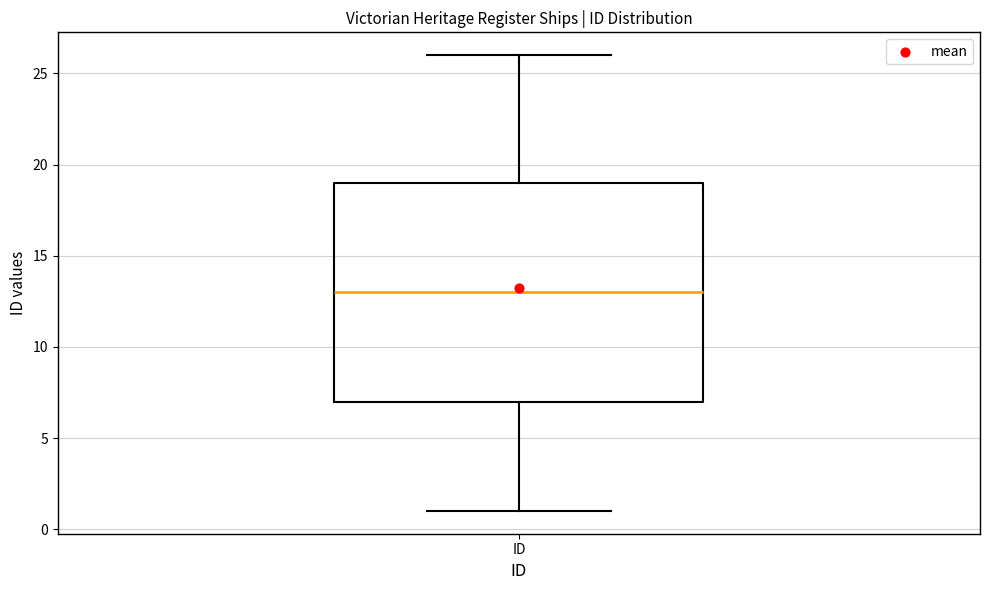

Read this box plot against the y-axis: the position of the median line, the range covered by the box, and the ends of both whiskers. The values are not printed on the chart, so give them approximately, as read against the axis.

median 13, box 7 to 19, whiskers 1 to 26